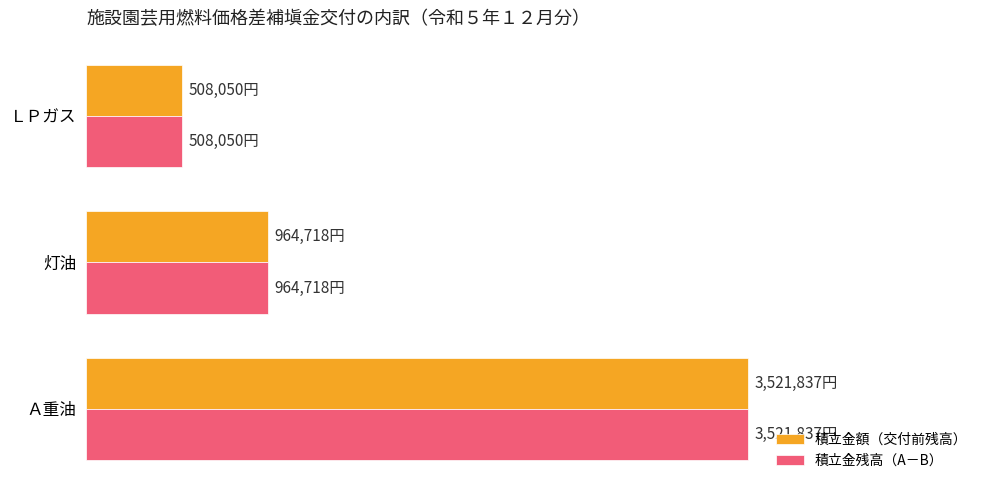

What are all the series names shown in the legend?

積立金額（交付前残高）, 積立金残高（A－B）